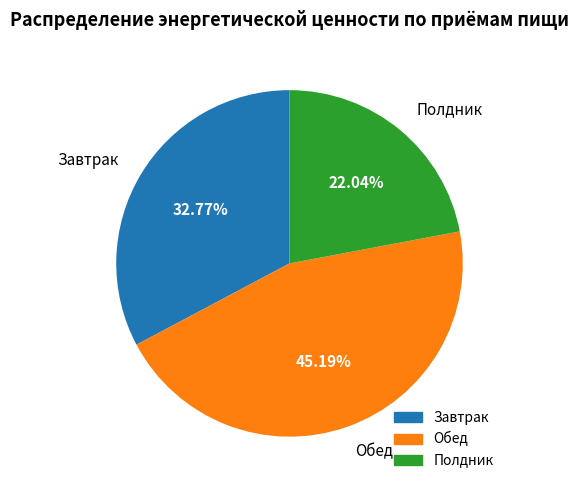

What percentage is the Обед slice, to the nearest percent?

45%